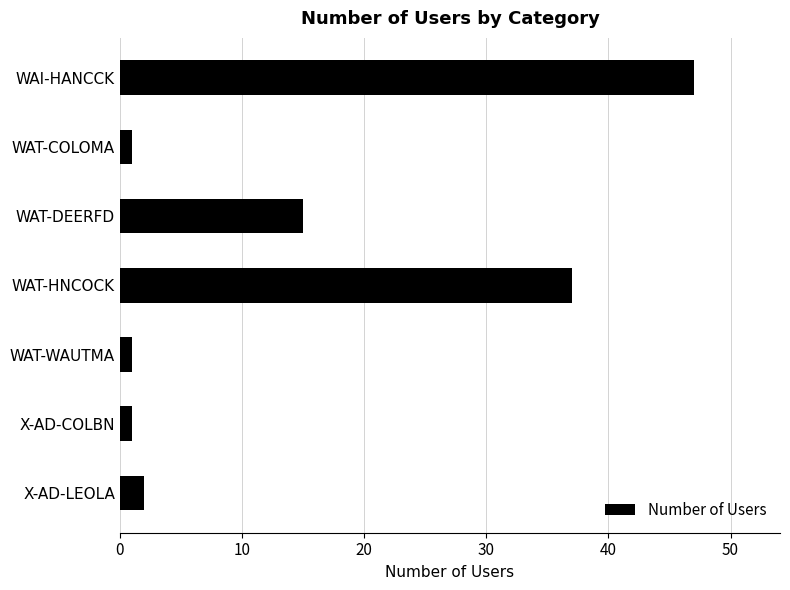

Reading top to bottom, what are all the values shown in this chart?

WAI-HANCCK=47	WAT-COLOMA=1	WAT-DEERFD=15	WAT-HNCOCK=37	WAT-WAUTMA=1	X-AD-COLBN=1	X-AD-LEOLA=2